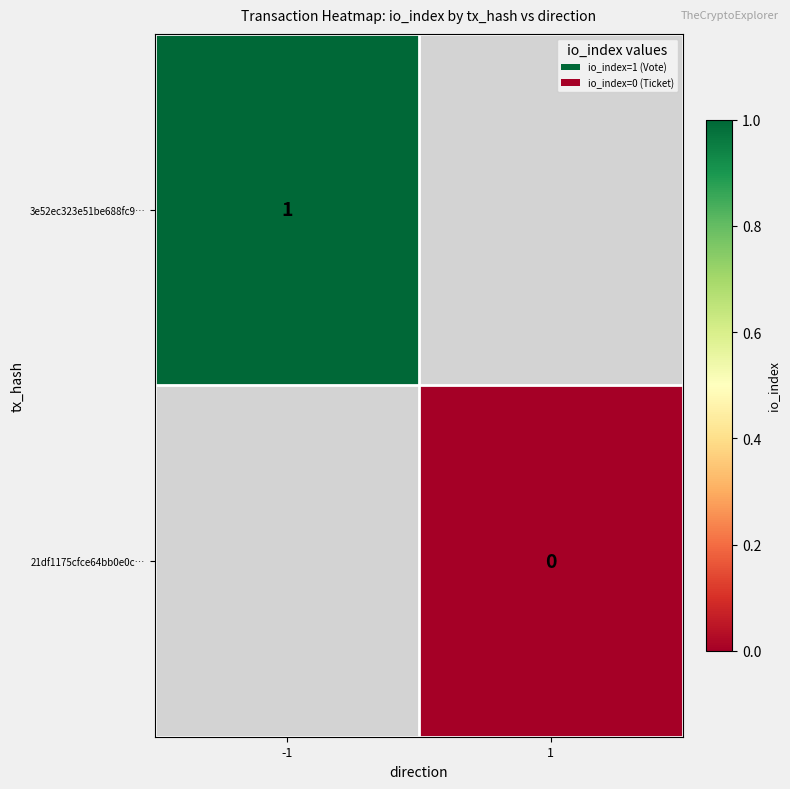

The 3e52ec323e51be688fc9… series shows 2 at -1. True or false?

False